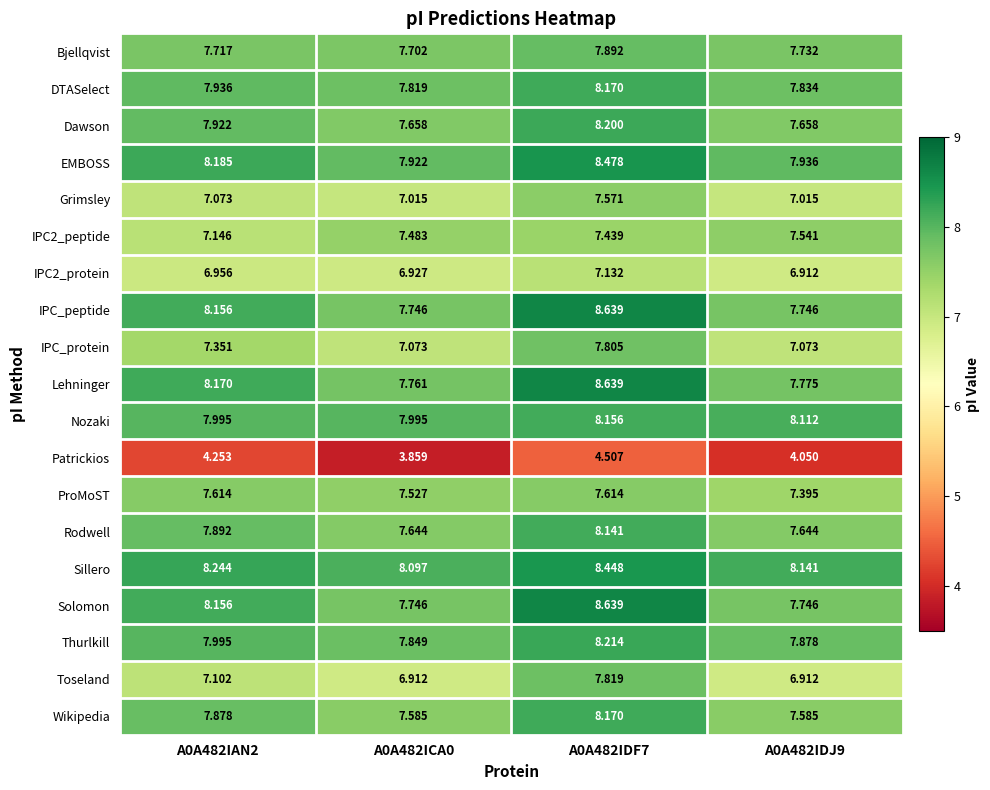

Which series has the largest range (max minus min)?

Toseland